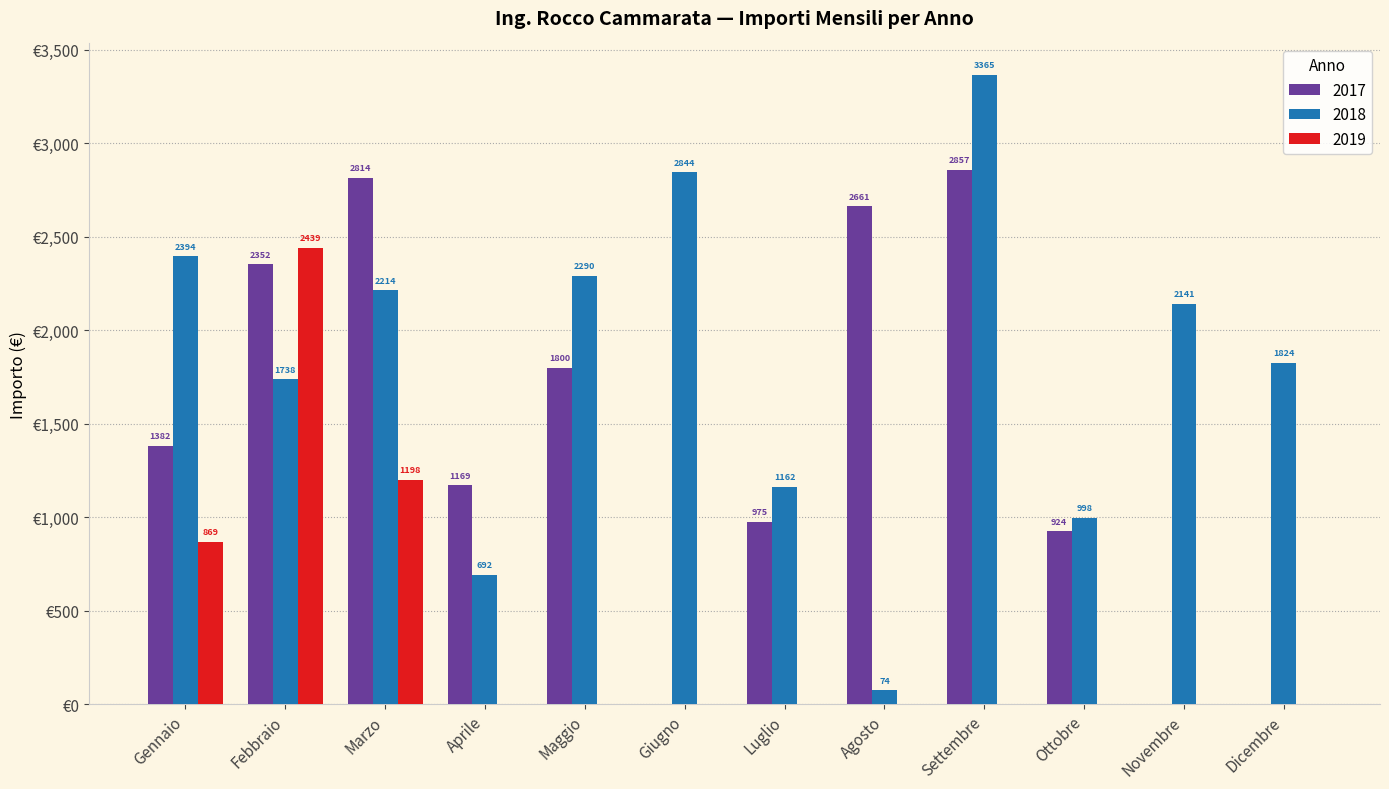

Is the value of 2019 at Giugno greater than the value of 2017 at Maggio?

No